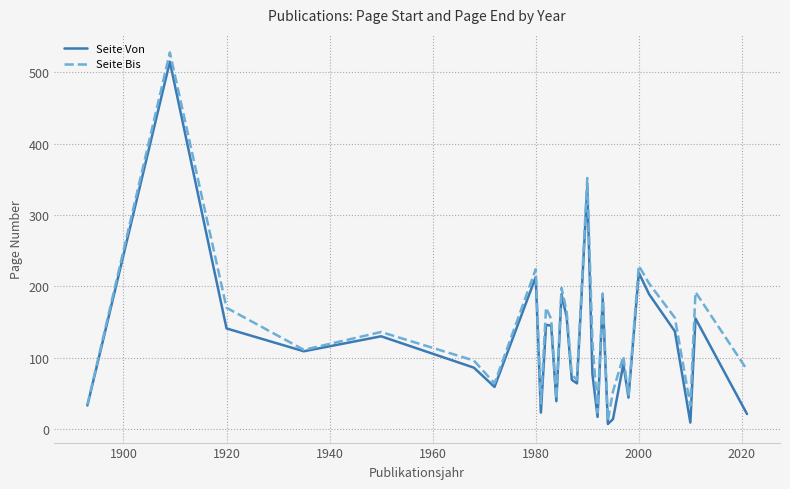

What is the lowest value of the Seite Bis series?

12